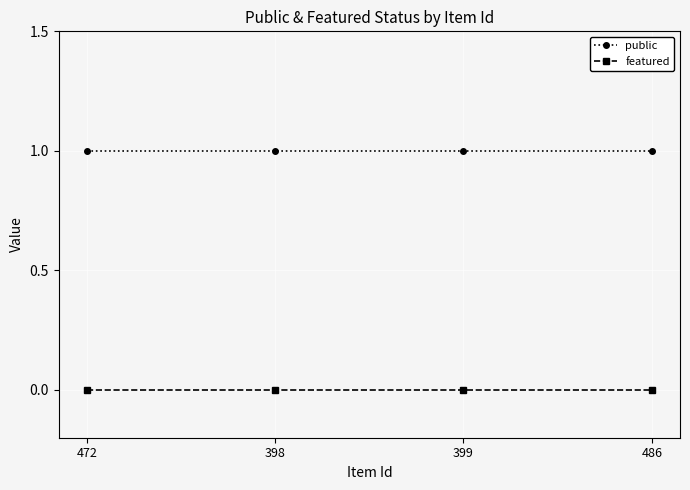

True or false: public and featured cross at least once.

False